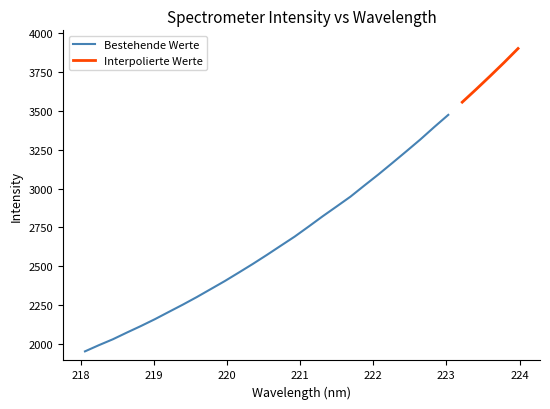

True or false: the data shows 1595.4 at 219.7801.

False